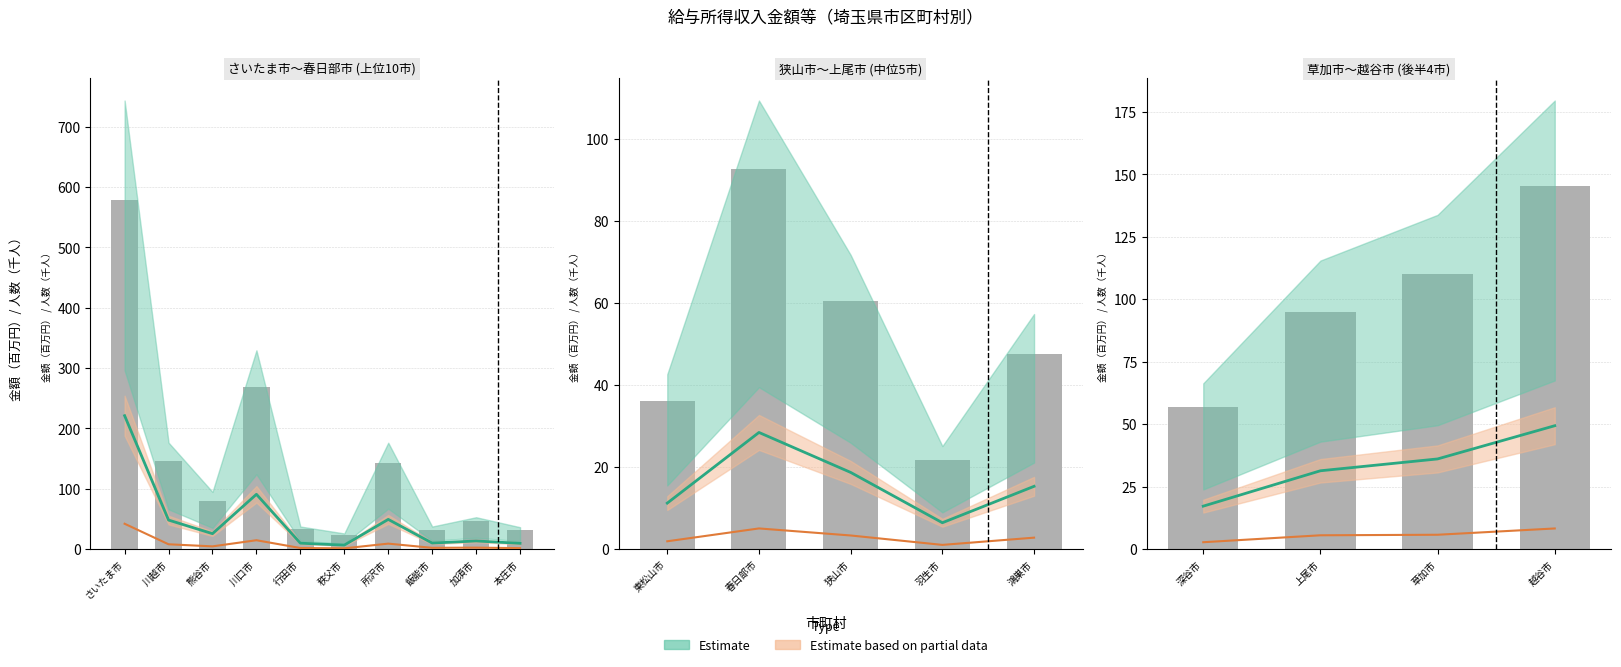

What position from the left is 越谷市?

4